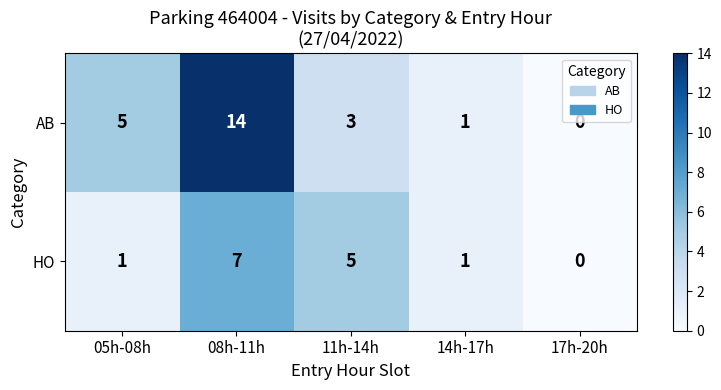

True or false: AB has a value of 2 at 14h-17h.

False